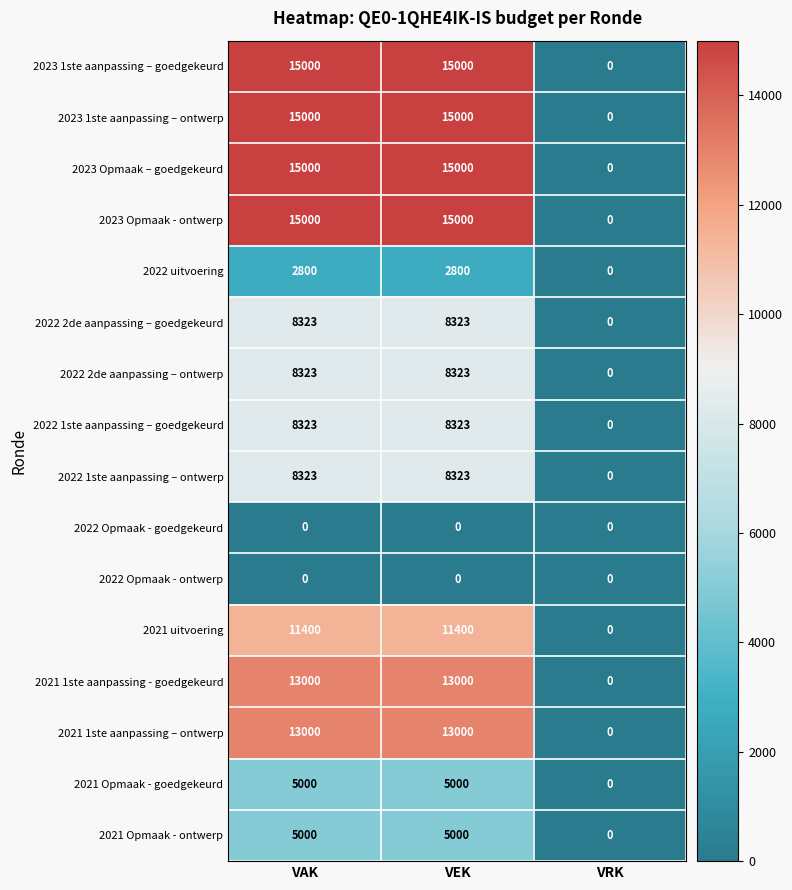

At how many categories does at least one series exceed 14827?

2